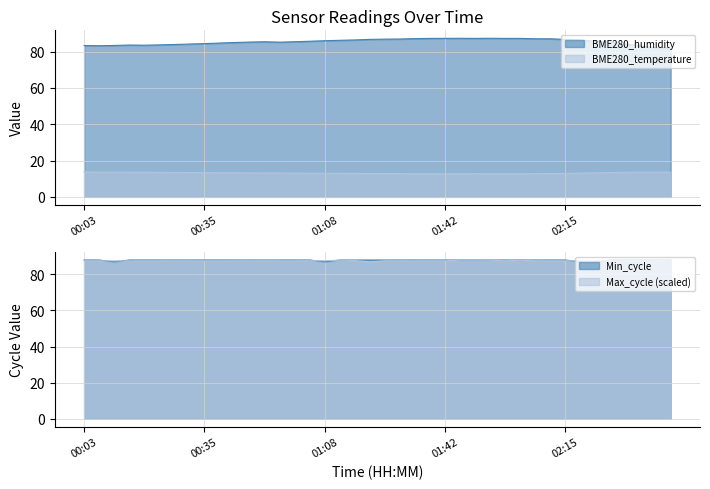

Reading left to right, extract all data points from this chart.

BME280_humidity: 83.3	83.2	83.3	83.6	83.5	83.6	83.9	84.1	84.3	84.6	85.0	85.2	85.4	85.1	85.4	85.7	85.9	86.2	86.3	86.7	86.8	86.9	87.1	87.2	87.2	87.3	87.2	87.3	87.2	87.2	87.0	87.0	86.7	86.3	85.6	85.2	84.1	83.1	82.1	81.9
BME280_temperature: 13.7	13.7	13.6	13.6	13.6	13.5	13.4	13.4	13.3	13.3	13.2	13.2	13.2	13.1	13.1	13.0	13.0	13.0	12.9	12.8	12.8	12.8	12.7	12.7	12.7	12.7	12.8	12.7	12.7	12.7	12.8	12.8	12.9	13.1	13.2	13.4	13.5	13.6	13.7	13.6
Min_cycle: 88.0	88.0	87.0	88.0	88.0	88.0	88.0	88.0	88.0	88.0	88.0	88.0	88.0	88.0	88.0	88.0	87.0	88.0	88.0	88.0	88.0	88.0	88.0	88.0	88.0	88.0	88.0	88.0	88.0	88.0	88.0	88.0	88.0	87.0	87.0	88.0	88.0	88.0	88.0	88.0
Max_cycle: 87.6	87.6	87.6	87.5	87.6	87.6	87.6	87.6	87.5	87.6	87.6	87.6	87.6	87.6	87.6	87.6	87.6	87.9	87.7	87.0	87.6	87.6	87.5	87.6	87.6	87.9	88.0	87.9	87.6	87.9	87.6	87.6	87.6	87.6	87.6	87.6	87.6	87.6	87.6	88.0